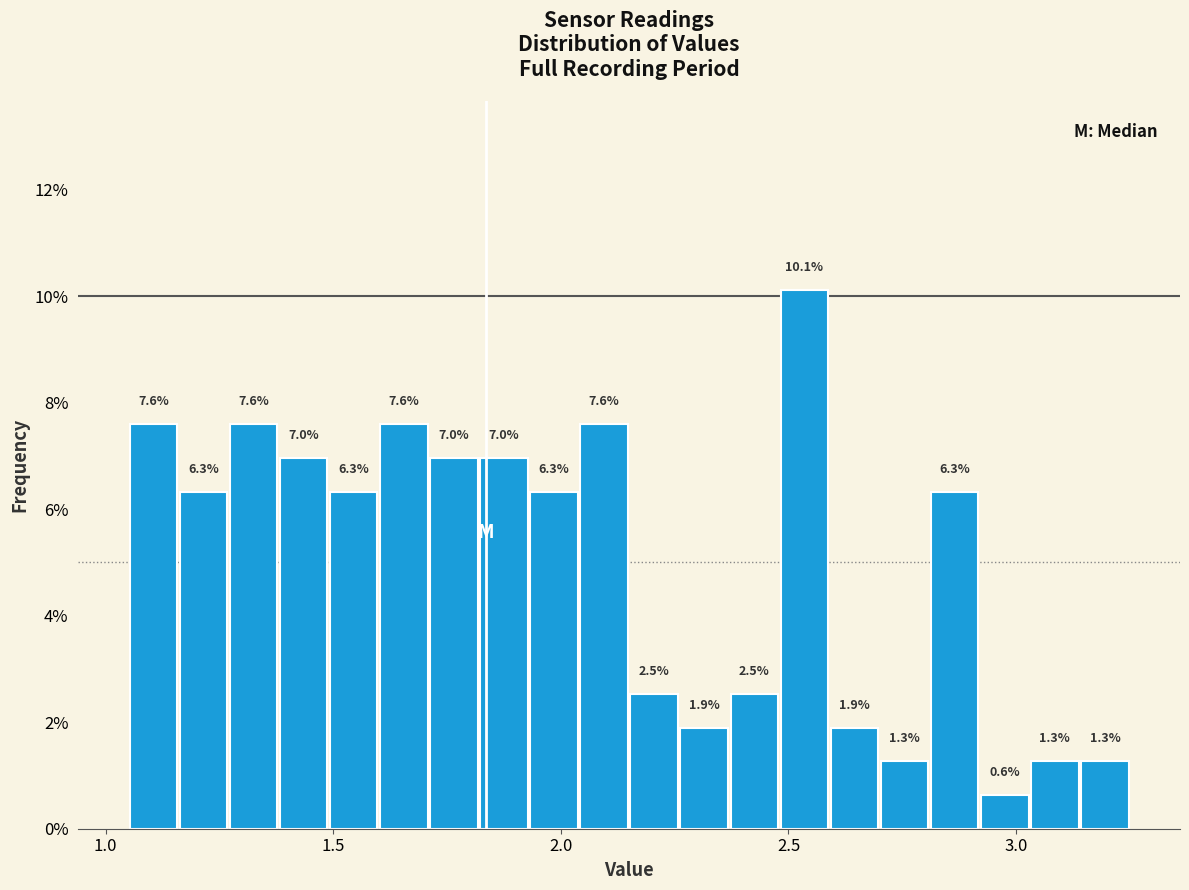

Around what value on the x-axis is the tallest bar? Give the approximate position of its centre, as read against the axis.

2.55